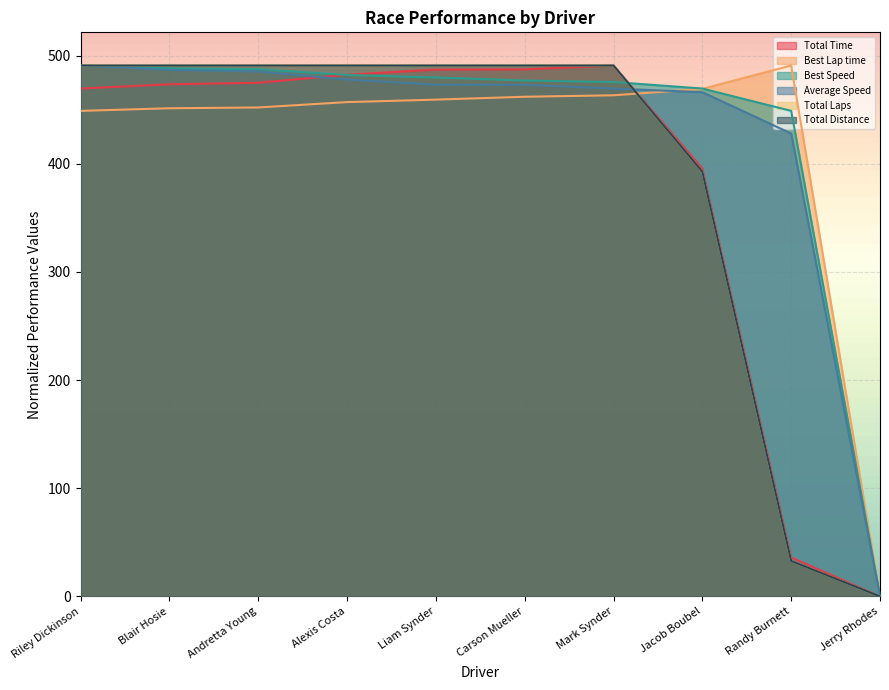

Which series has the largest total across all categories?

Best Speed